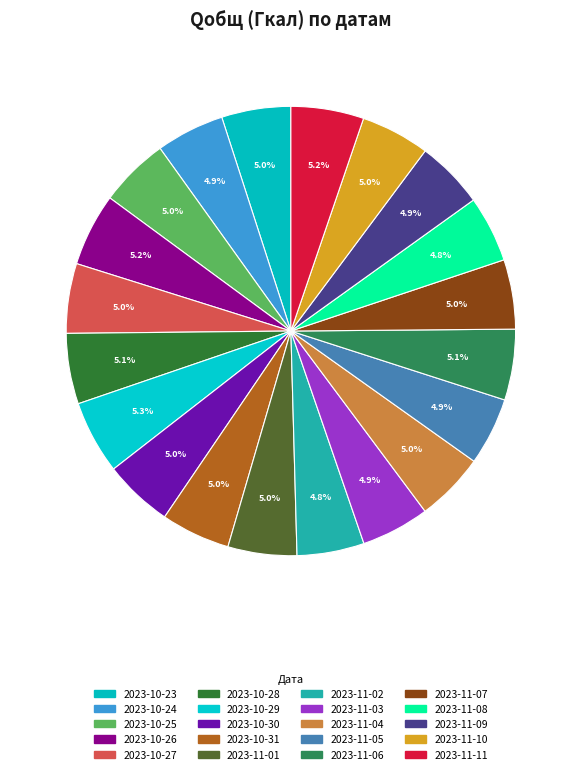

Rank the categories by value from highest to lowest.

2023-10-29, 2023-10-26, 2023-11-11, 2023-11-06, 2023-10-28, 2023-10-25, 2023-10-27, 2023-11-07, 2023-10-23, 2023-10-30, 2023-10-31, 2023-11-04, 2023-11-01, 2023-11-10, 2023-10-24, 2023-11-03, 2023-11-09, 2023-11-05, 2023-11-02, 2023-11-08